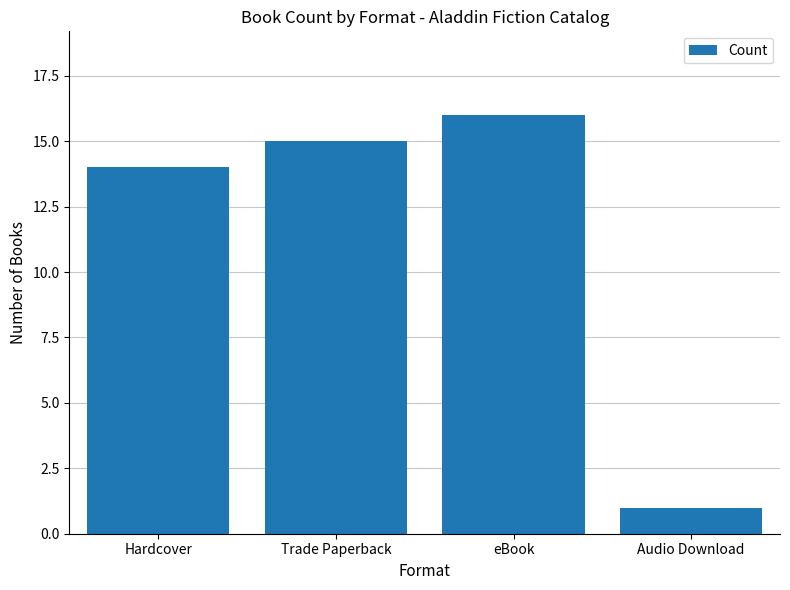

Does the chart contain stacked bars?

No